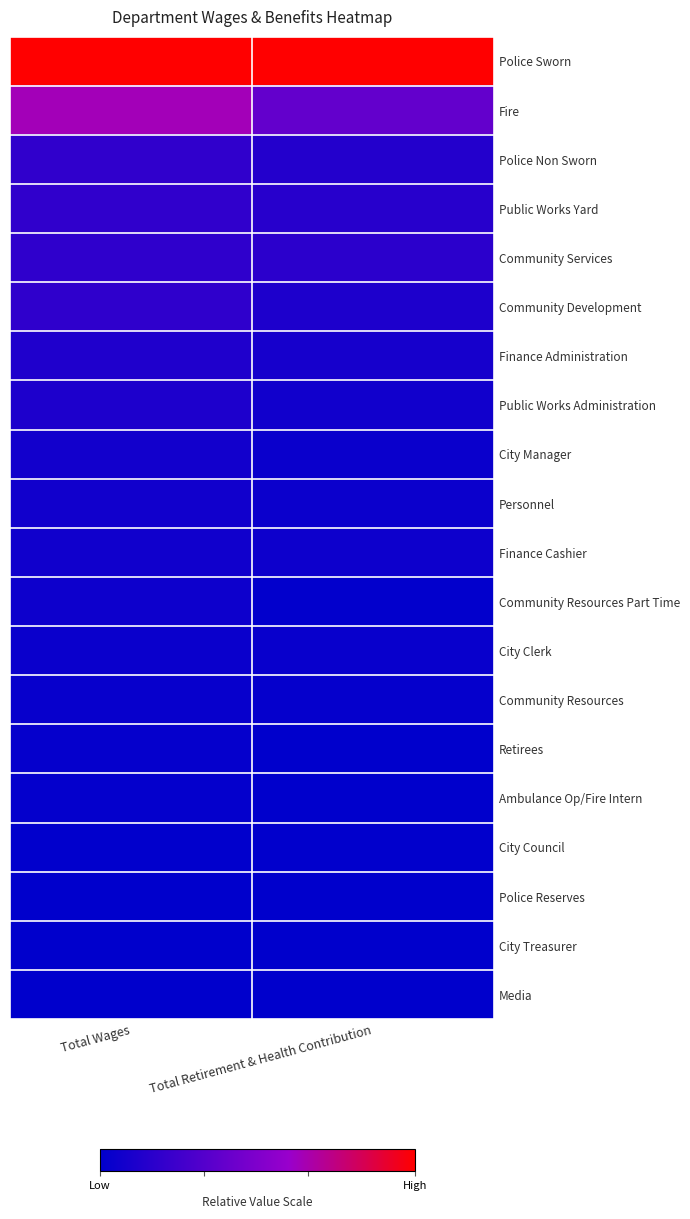

Which label corresponds to the smallest value in the chart?

Total Wages